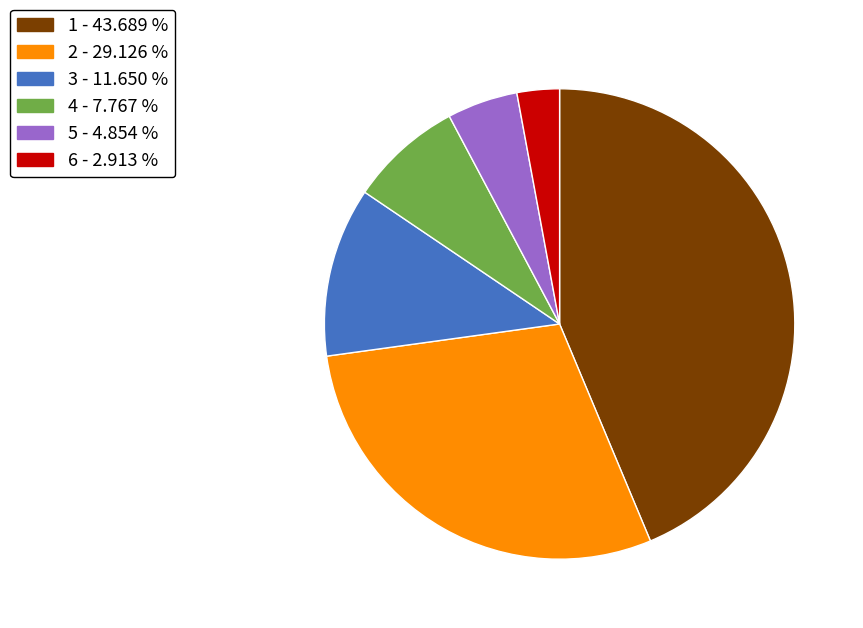

Which has a higher value, 5 or 3?

3